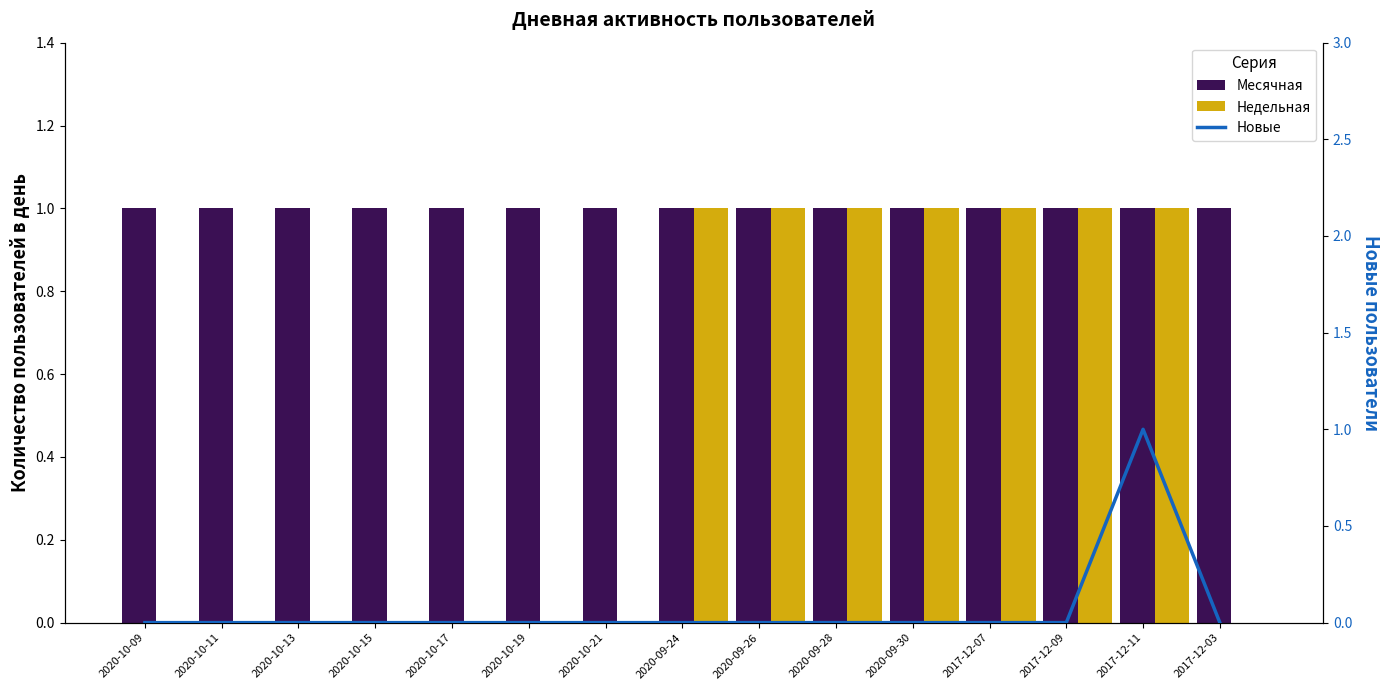

The value of Новые at 2020-10-09 is -1. True or false?

False